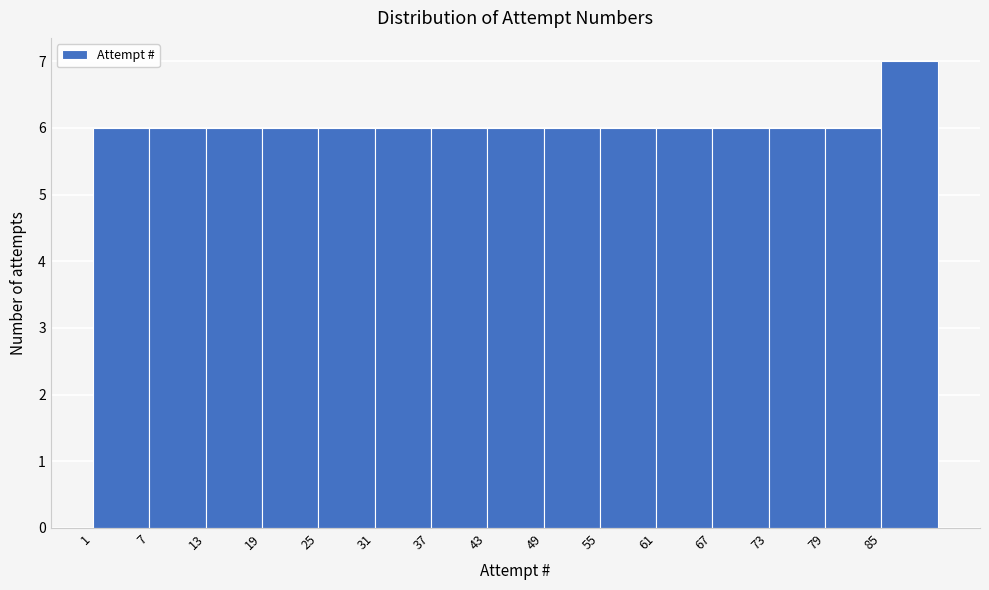

Over which range of the x-axis is the bar tallest?

85 to 91